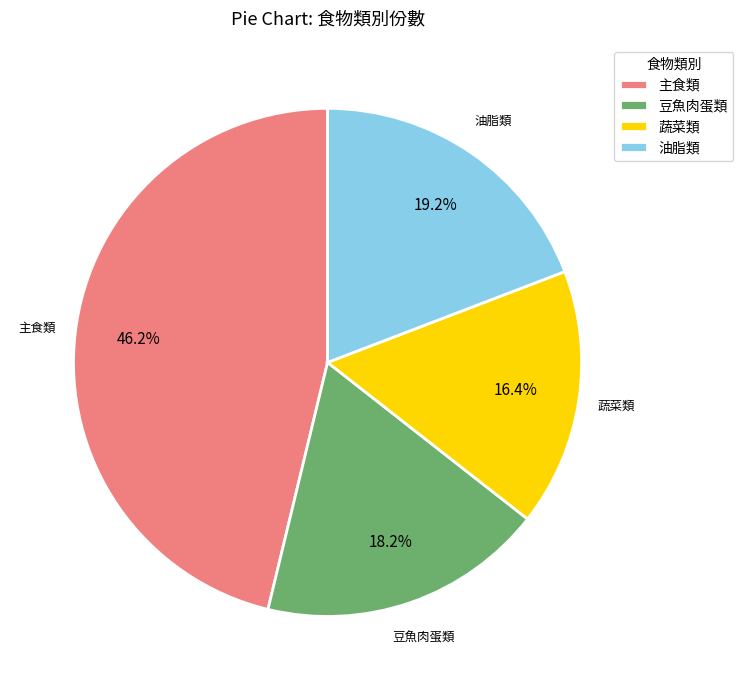

How many segments does this pie chart have?

4